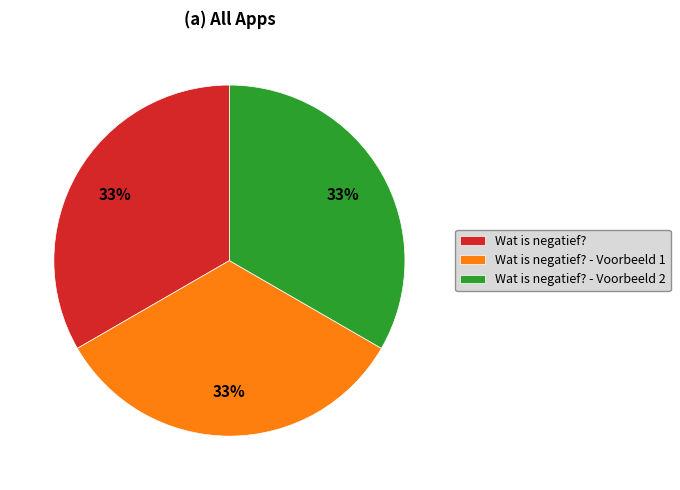

True or false: Wat is negatief? - Voorbeeld 2 accounts for 33% of the total.

True